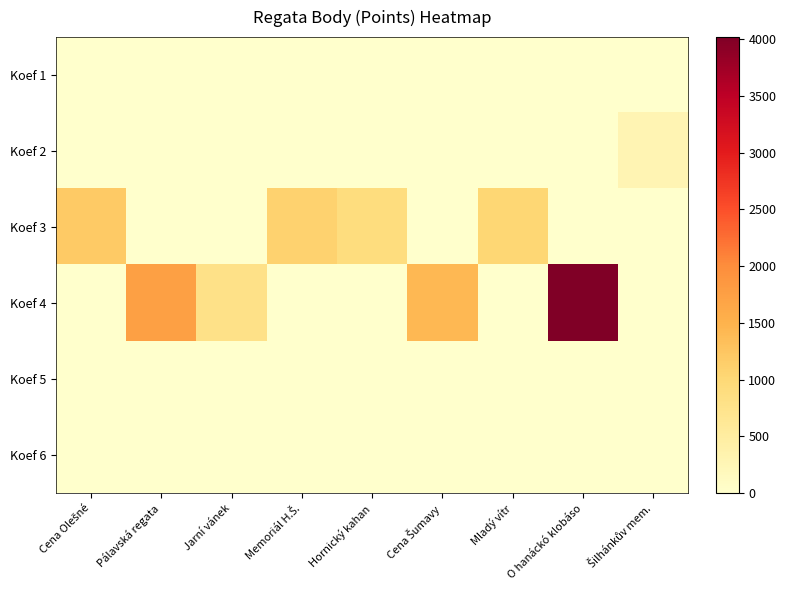

Reading left to right, list all the values displayed in this chart.

Koef 1: Cena Olešné=0	Pálavská regata=0	Jarní vánek=0	Memoriál H.Š.=0	Hornický kahan=0	Cena Šumavy=0	Mladý vítr=0	O hanáckó klobáso=0	Šilhánkův mem.=0
Koef 2: Cena Olešné=0	Pálavská regata=0	Jarní vánek=0	Memoriál H.Š.=0	Hornický kahan=0	Cena Šumavy=0	Mladý vítr=0	O hanáckó klobáso=0	Šilhánkův mem.=296
Koef 3: Cena Olešné=1206	Pálavská regata=0	Jarní vánek=0	Memoriál H.Š.=1093	Hornický kahan=902	Cena Šumavy=0	Mladý vítr=1032	O hanáckó klobáso=0	Šilhánkův mem.=0
Koef 4: Cena Olešné=0	Pálavská regata=1747	Jarní vánek=792	Memoriál H.Š.=0	Hornický kahan=0	Cena Šumavy=1415	Mladý vítr=0	O hanáckó klobáso=4016	Šilhánkův mem.=0
Koef 5: Cena Olešné=0	Pálavská regata=0	Jarní vánek=0	Memoriál H.Š.=0	Hornický kahan=0	Cena Šumavy=0	Mladý vítr=0	O hanáckó klobáso=0	Šilhánkův mem.=0
Koef 6: Cena Olešné=0	Pálavská regata=0	Jarní vánek=0	Memoriál H.Š.=0	Hornický kahan=0	Cena Šumavy=0	Mladý vítr=0	O hanáckó klobáso=0	Šilhánkův mem.=0